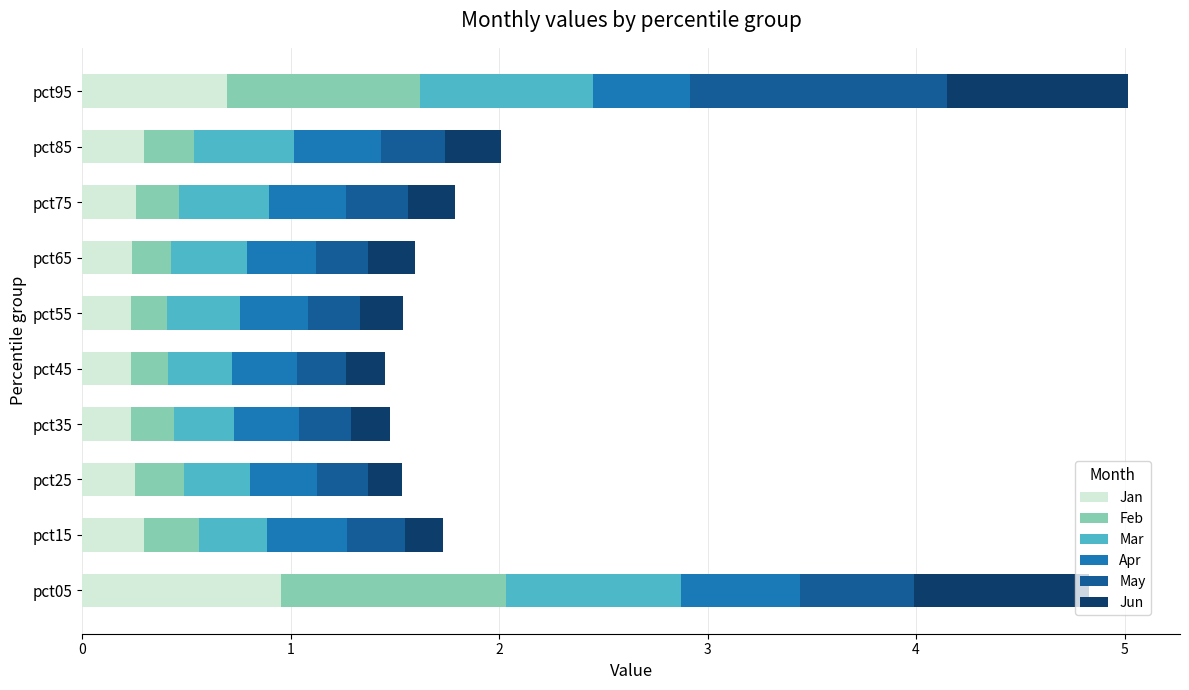

How many series are shown in this chart?

6